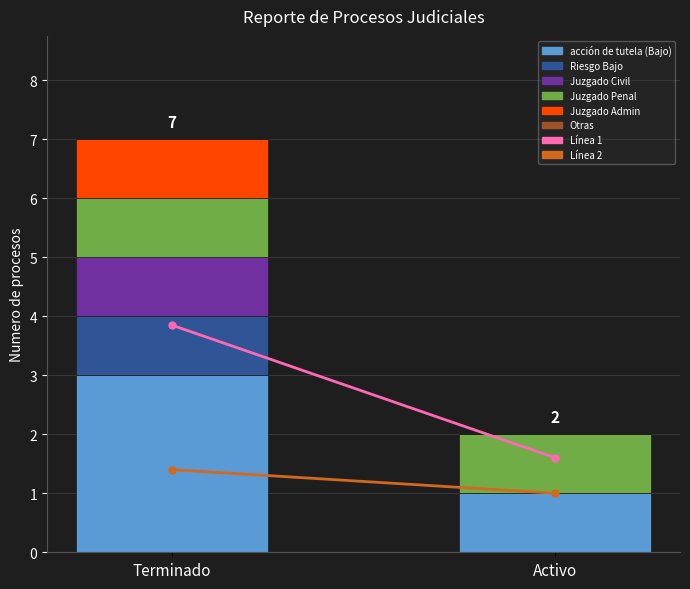

What is the total value across all series at Terminado?

7